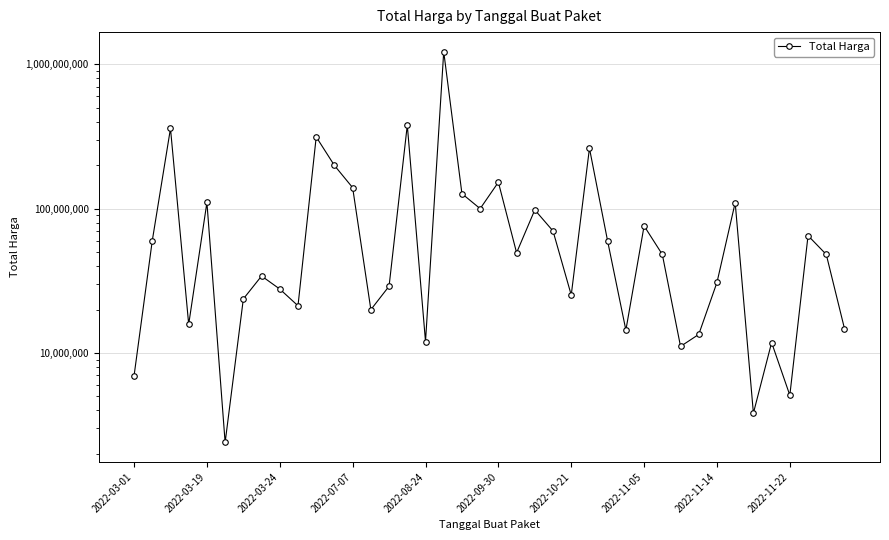

What is the average value?

109389879